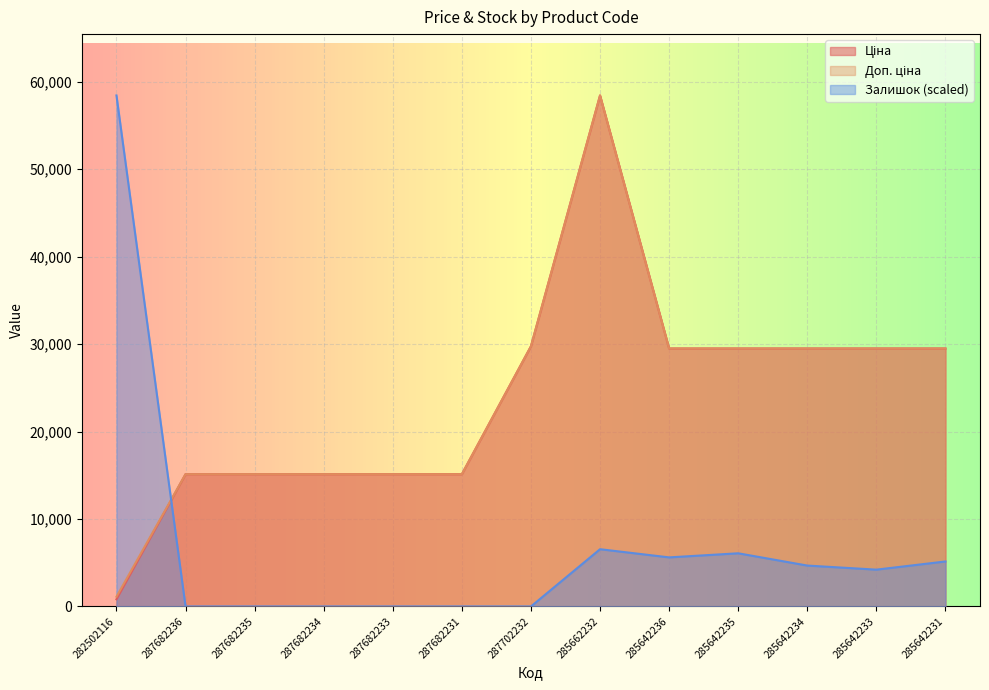

What is the sum of all Ціна values?

312049.7